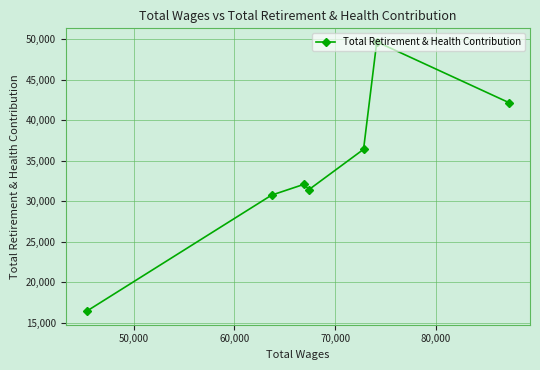

How many values are below 32091?

3